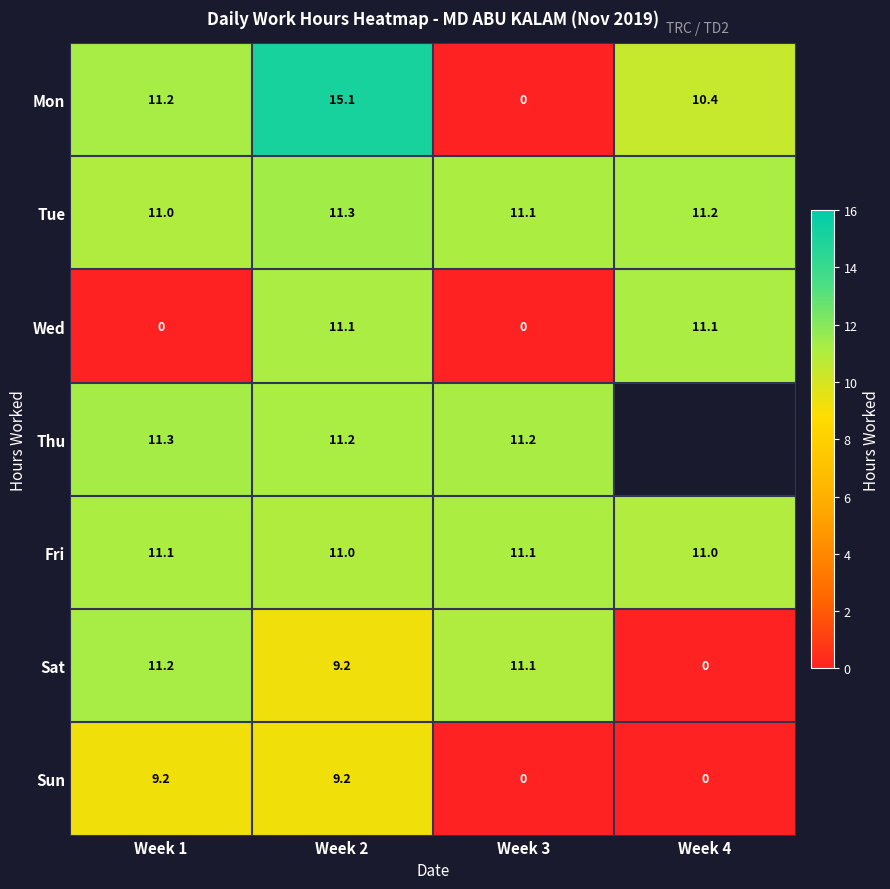

What is the approximate value of Wed at Week 2?

11.1